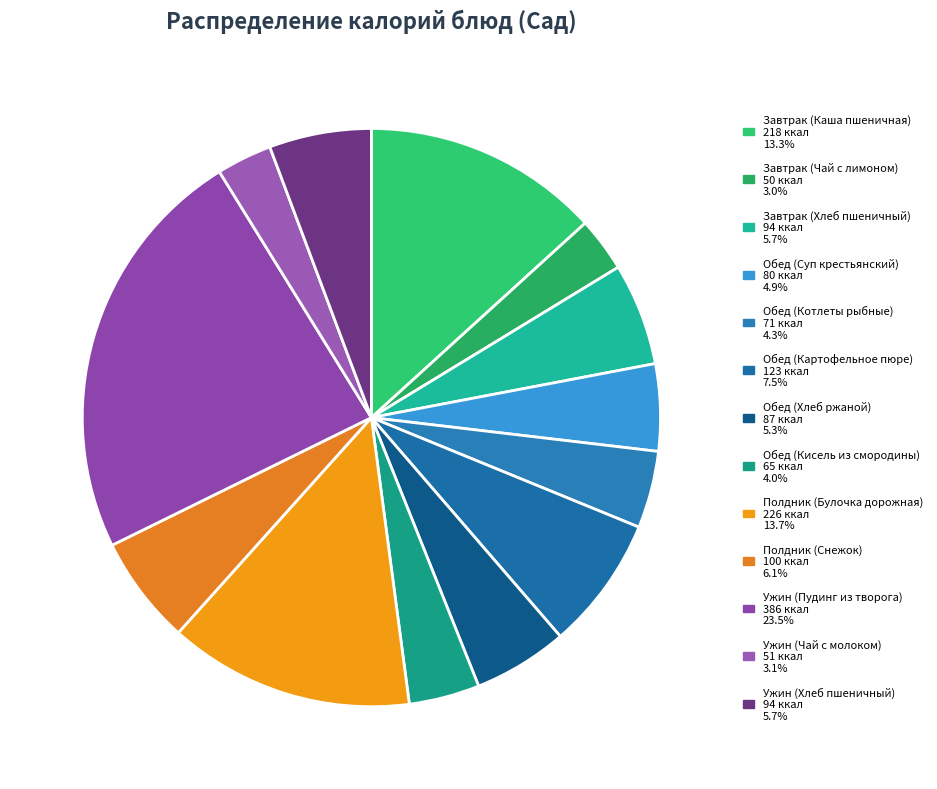

What percentage is the Ужин (Хлеб пшеничный) slice, to the nearest percent?

6%